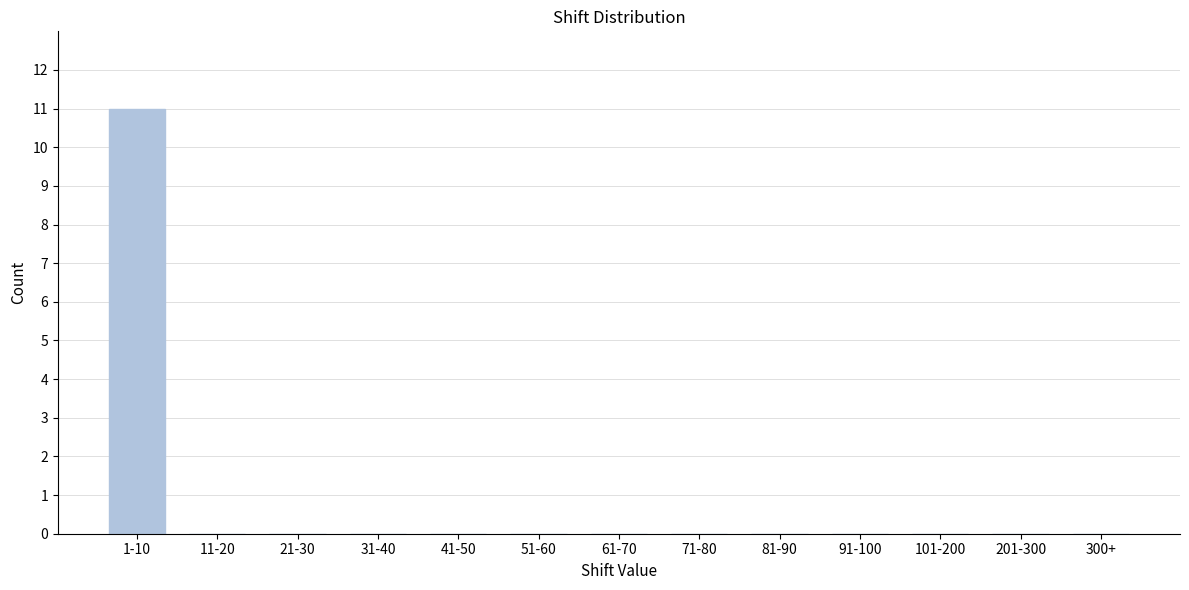

Reading right to left, transcribe all the data shown in this chart.

300+=0	201-300=0	101-200=0	91-100=0	81-90=0	71-80=0	61-70=0	51-60=0	41-50=0	31-40=0	21-30=0	11-20=0	1-10=11